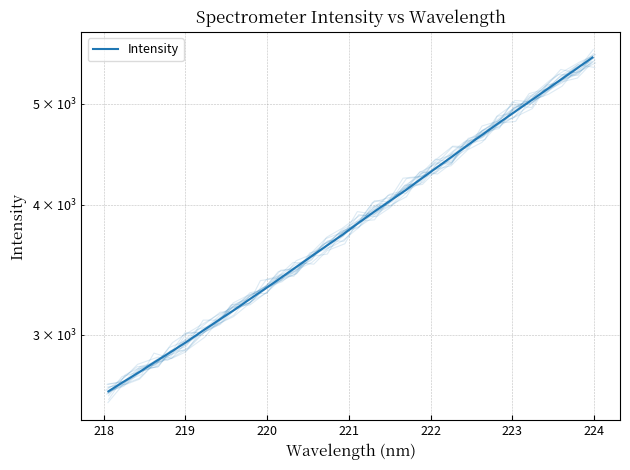

Reading right to left, extract all data points from this chart.

5538.0	5405.8	5277.0	5151.3	5028.4	4909.3	4792.8	4676.7	4562.1	4449.4	4340.2	4233.9	4127.6	4031.7	3937.6	3841.3	3744.7	3656.2	3569.7	3484.0	3400.1	3319.3	3242.8	3166.3	3095.1	3024.5	2954.1	2888.7	2827.7	2764.1	2706.4	2647.9